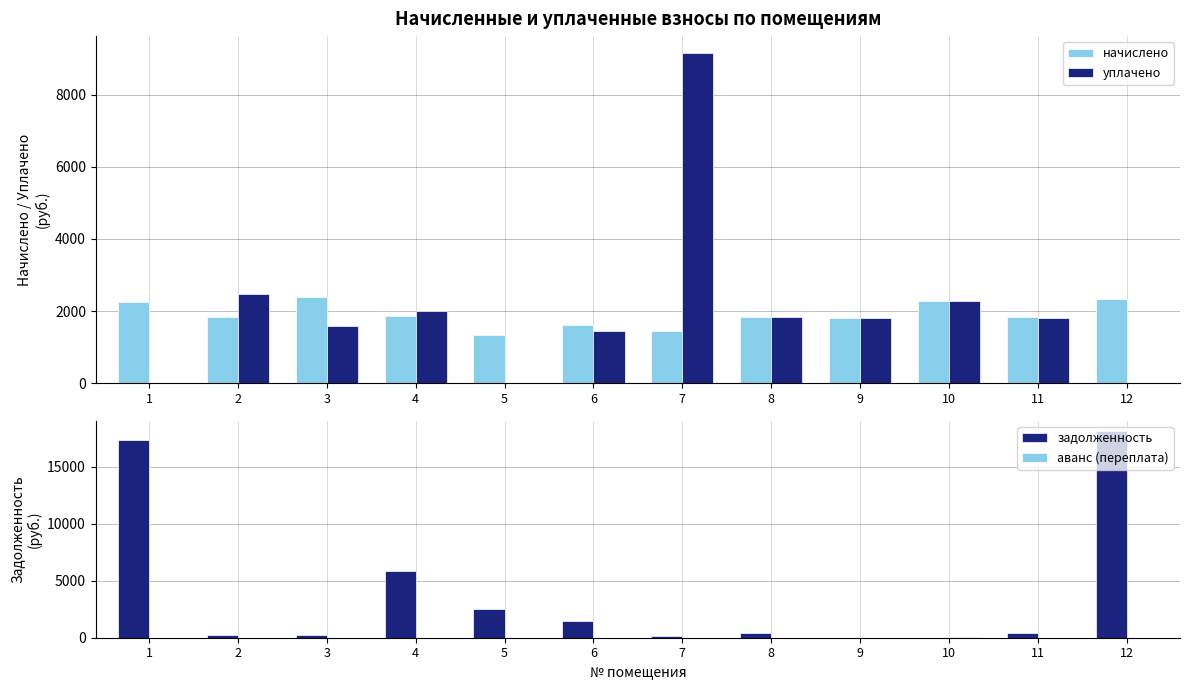

What is the spread (max minus min) of values at 11?

1826.5